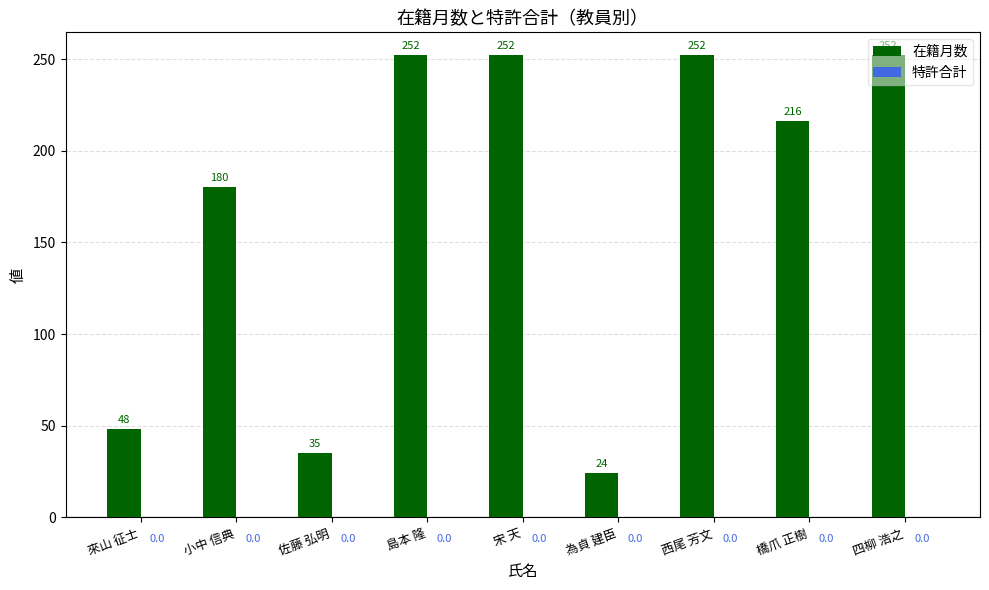

How many series are shown in this chart?

1